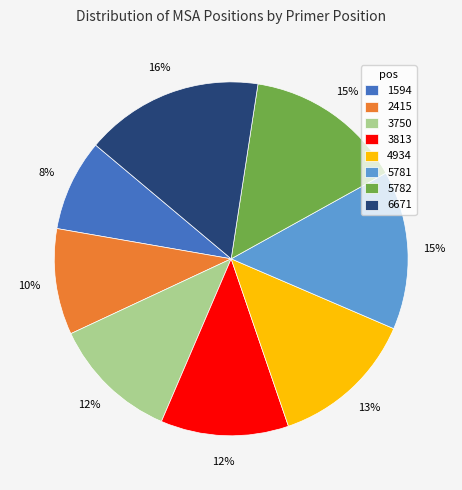

Approximately how many times larger is the value at 3750 compared to 3813?

1.0